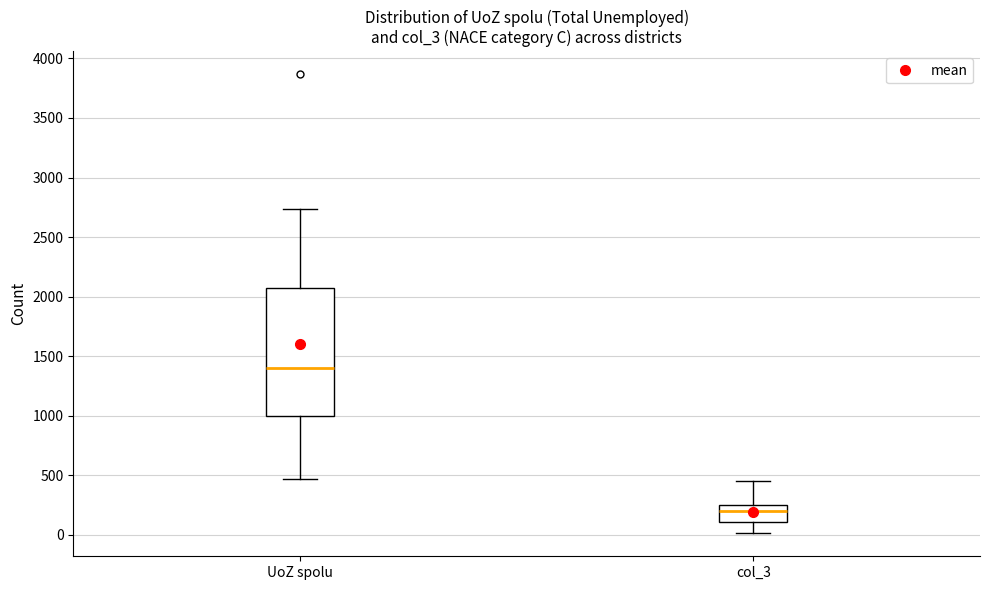

Where does the lower whisker of the box for col_3 end on the y-axis? The values are not printed on the chart, so give them approximately, as read against the axis.

0